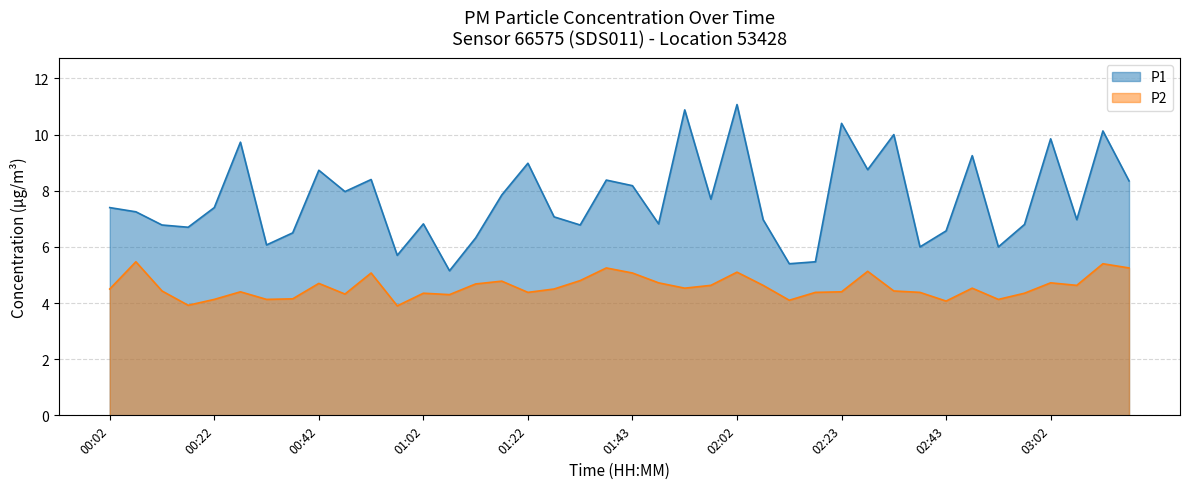

Does the chart display data point markers on the line(s)?

No